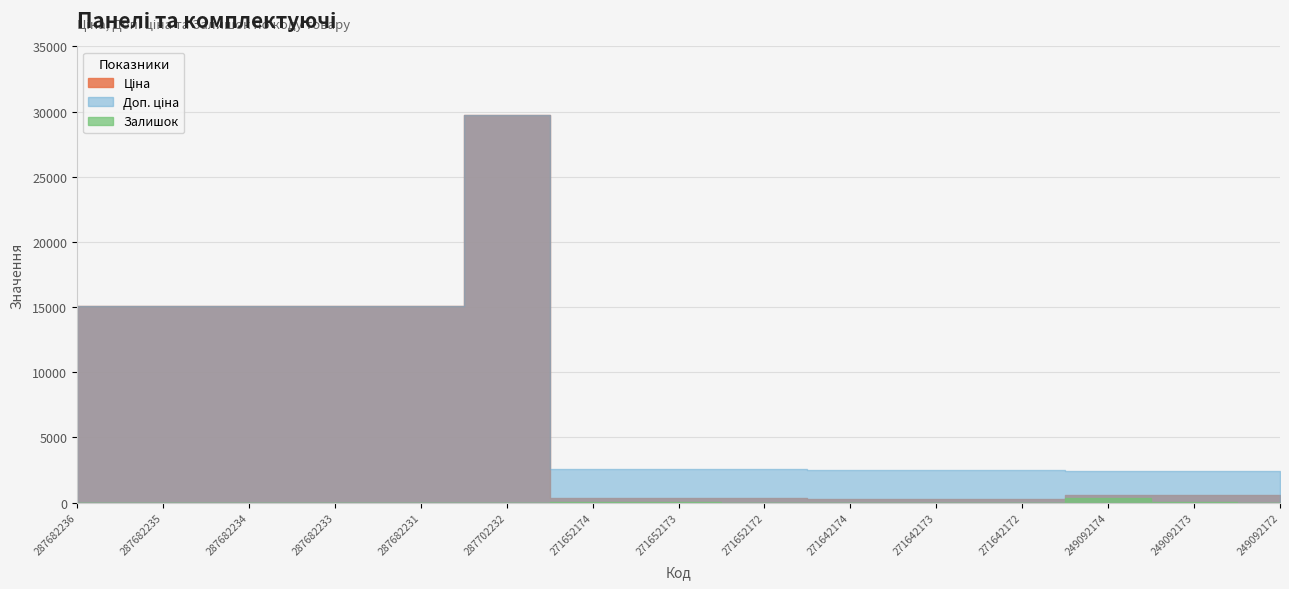

Which label corresponds to the largest value in the chart?

287702232